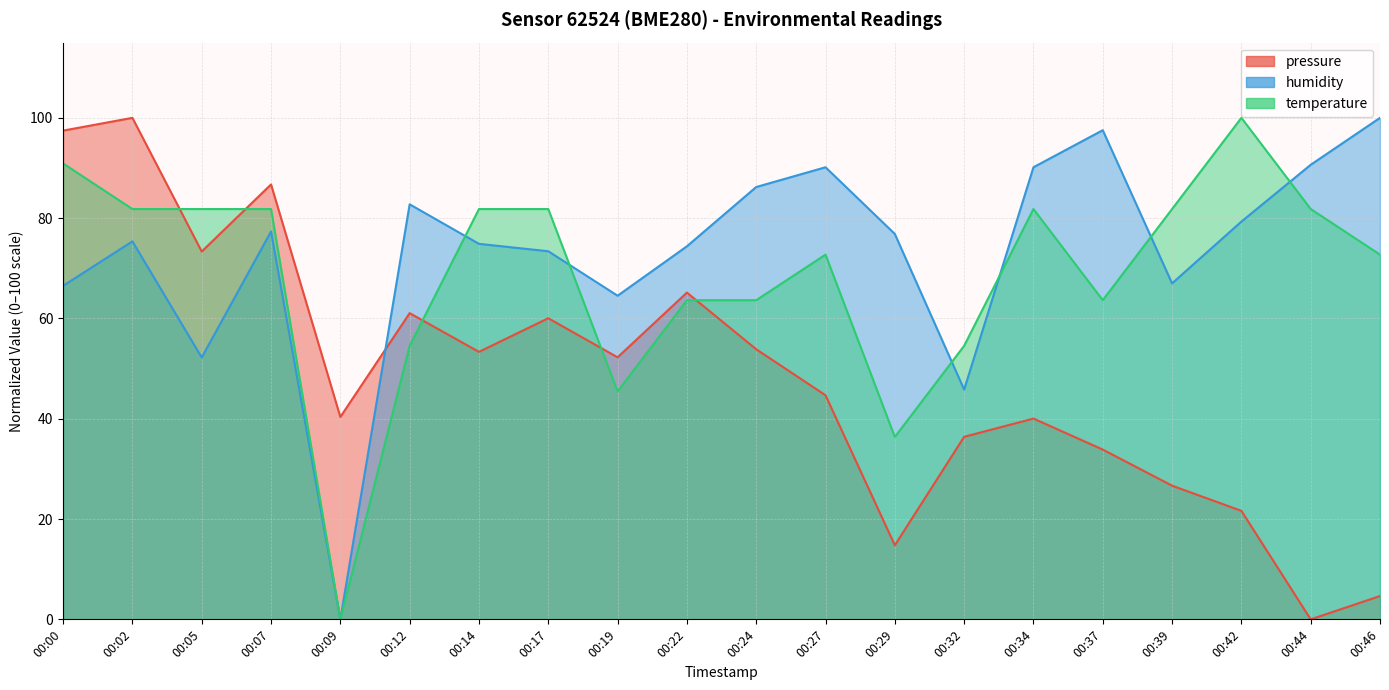

What are all the series names shown in the legend?

pressure, humidity, temperature